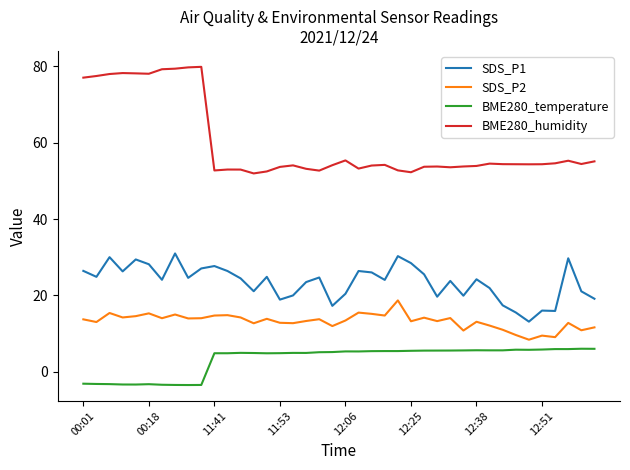

Rank the series by their maximum value, from lowest to highest.

BME280_temperature, SDS_P2, SDS_P1, BME280_humidity